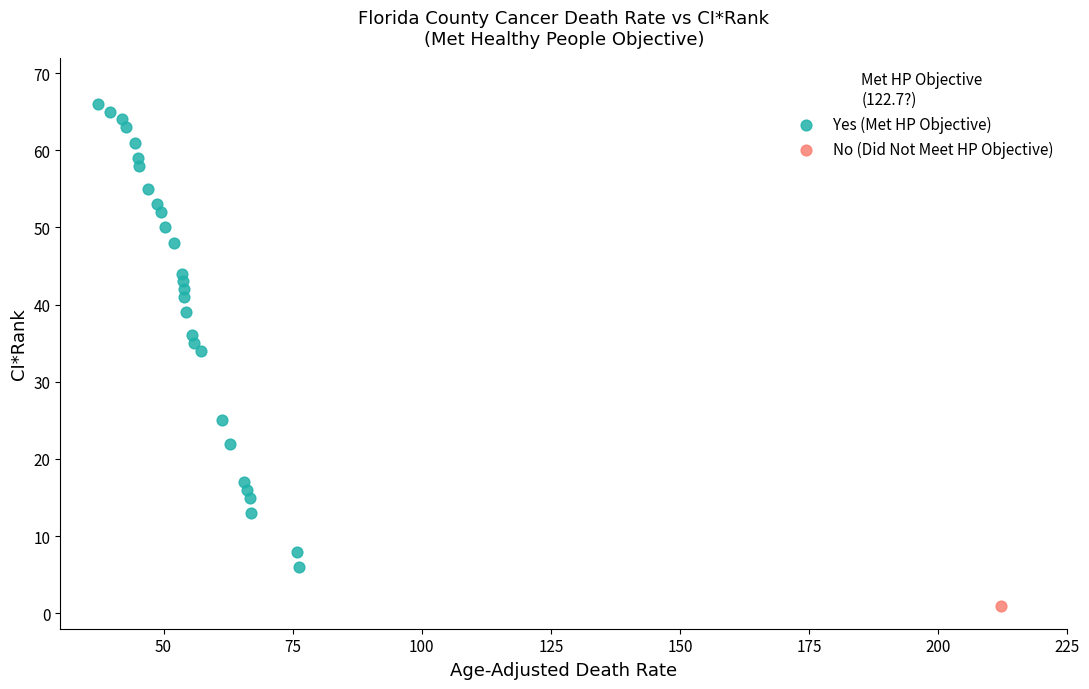

What are all the series names shown in the legend?

Yes (Met HP Objective), No (Did Not Meet HP Objective)